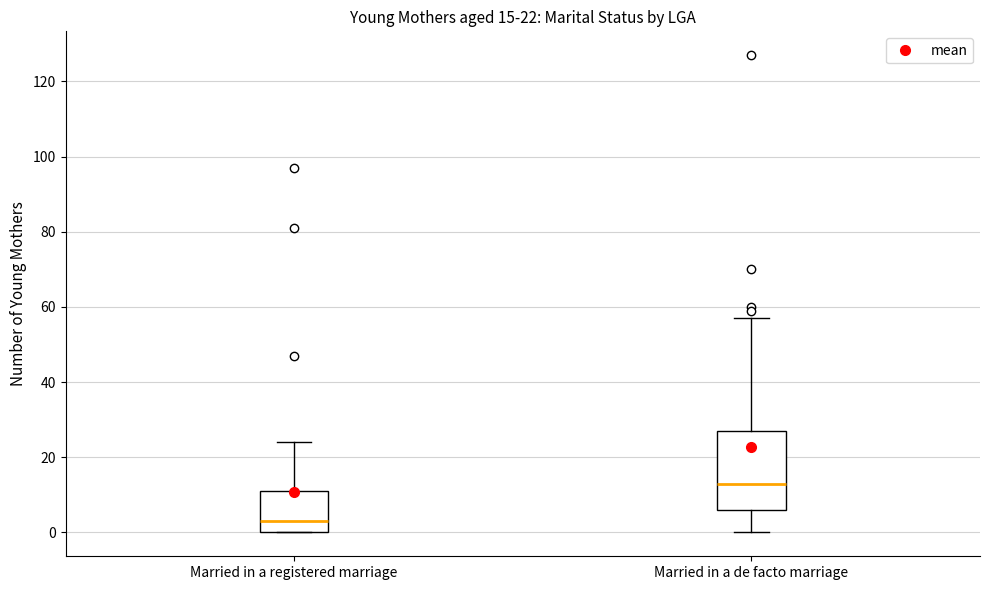

Which box's median line is the highest?

Married in a de facto marriage